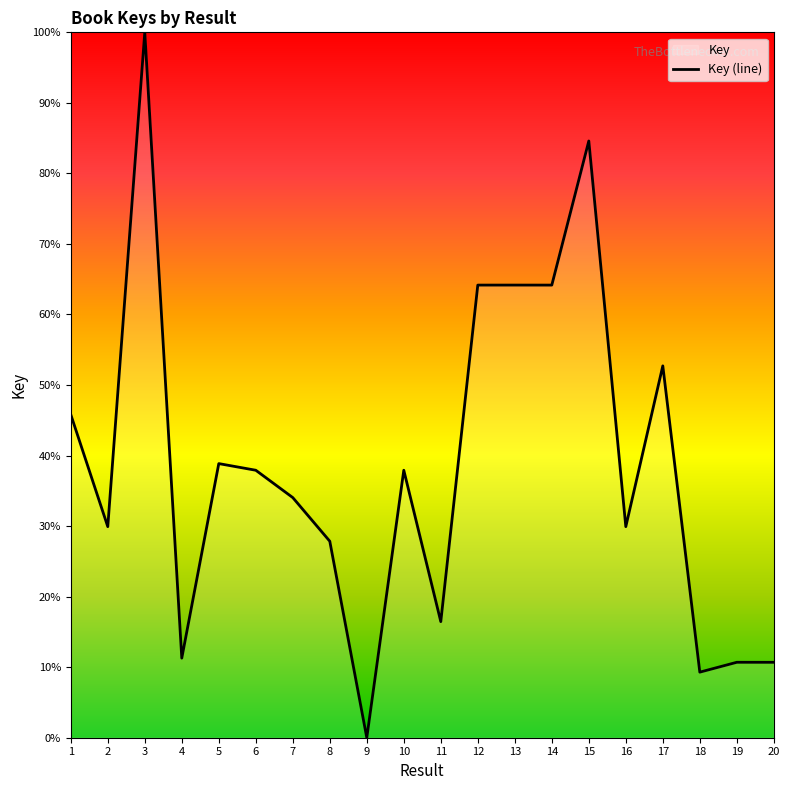

Count the number of data series in this chart.

1